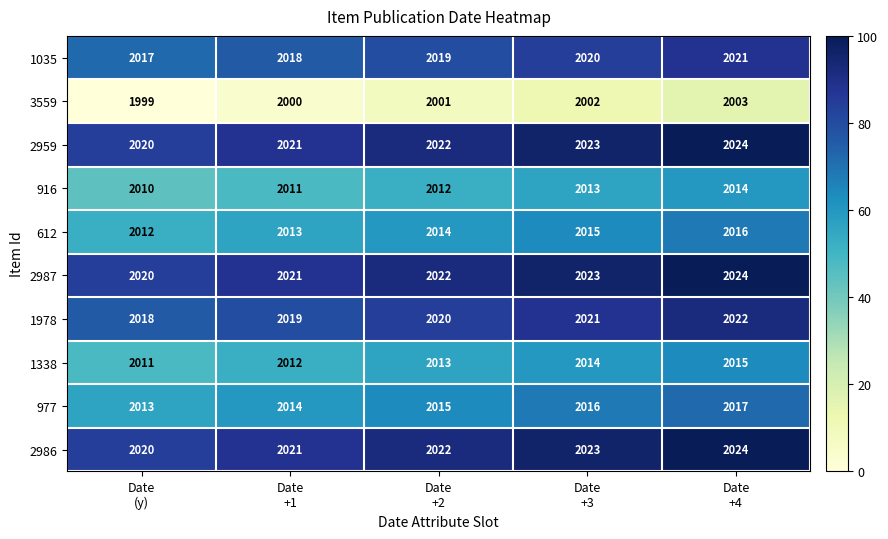

How many distinct data groups are displayed?

10